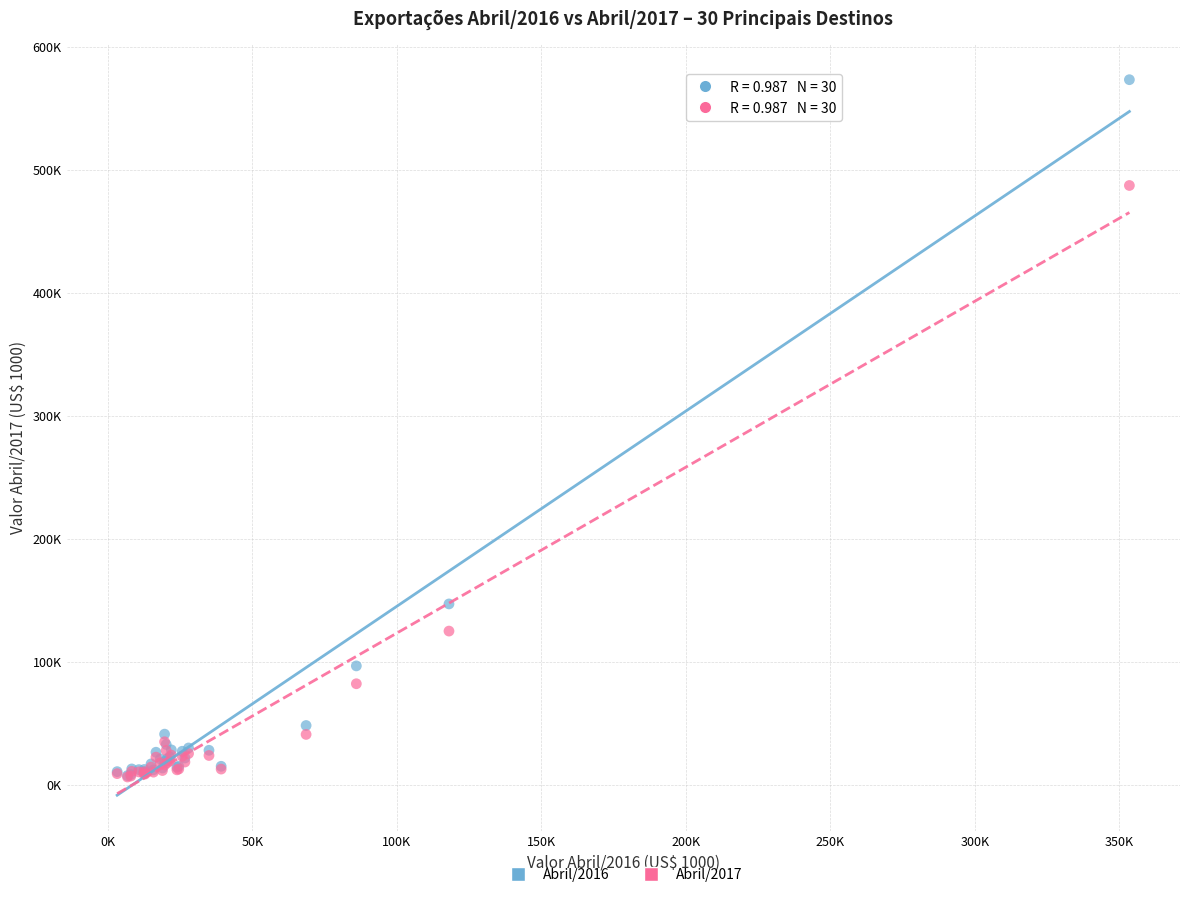

Which series has the largest Y range (max minus min)?

Abril/2016